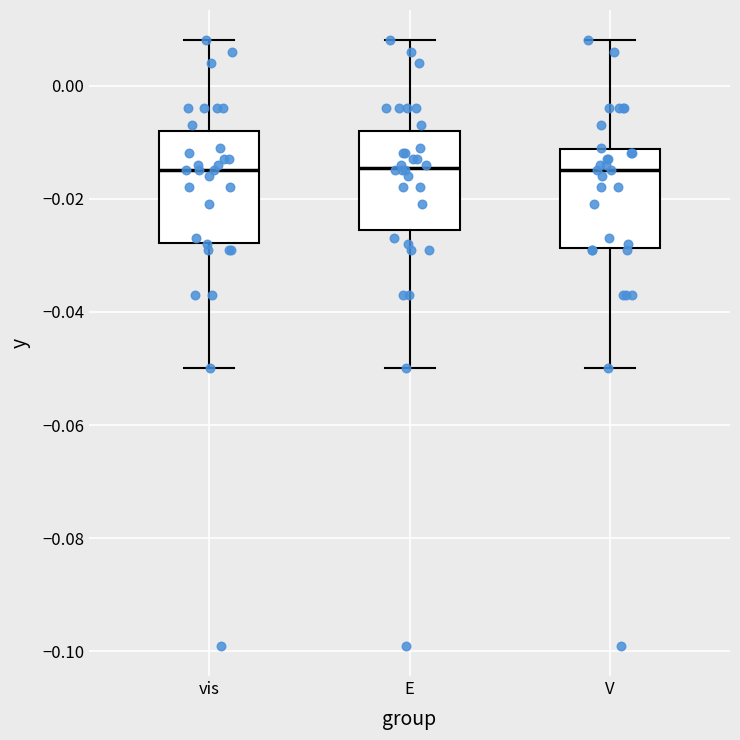

Reading left to right, read every box against the y-axis: the position of its median line, the range the box covers, and the ends of its whiskers. The values are not printed on the chart, so give them approximately, as read against the axis.

vis: median -0.014, box -0.028 to -0.008, whiskers -0.050 to 0.008
E: median -0.014, box -0.026 to -0.008, whiskers -0.050 to 0.008
V: median -0.014, box -0.028 to -0.012, whiskers -0.050 to 0.008